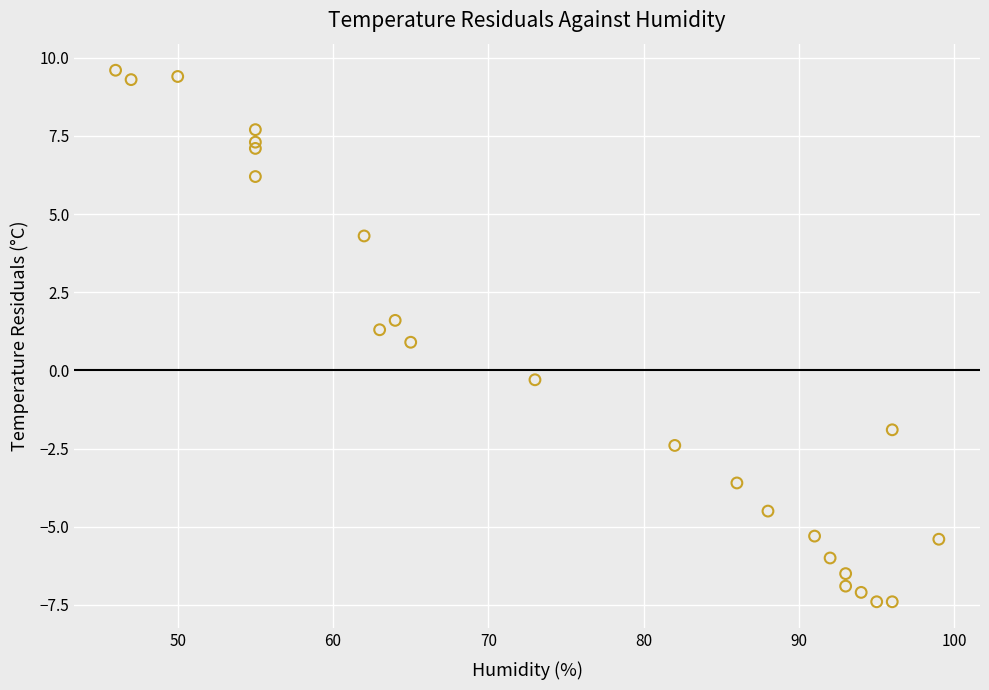

What is the range of X values (max minus min)?

53.0